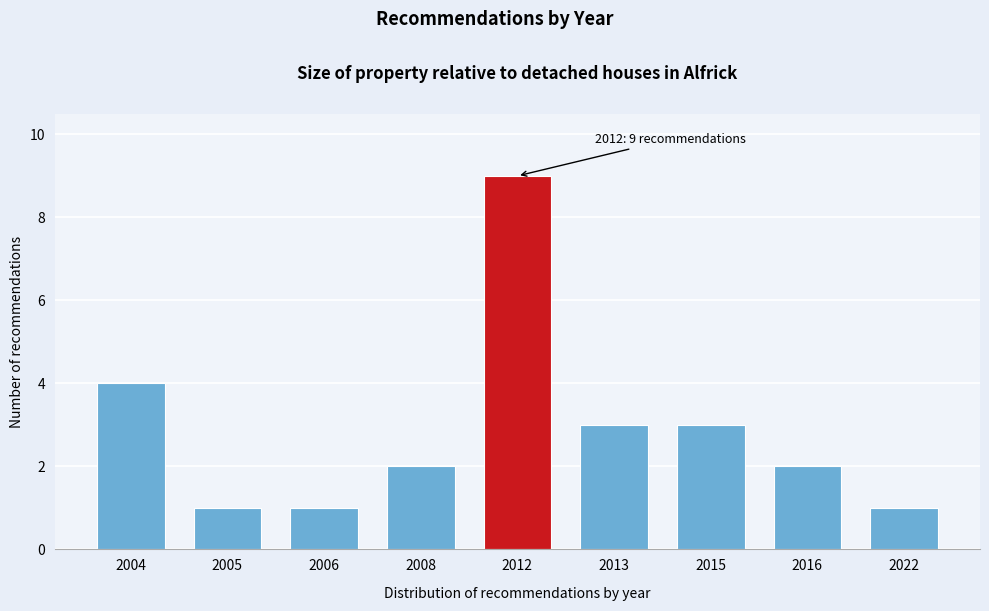

Reading right to left, extract all data points from this chart.

2022=1	2016=2	2015=3	2013=3	2012=9	2008=2	2006=1	2005=1	2004=4